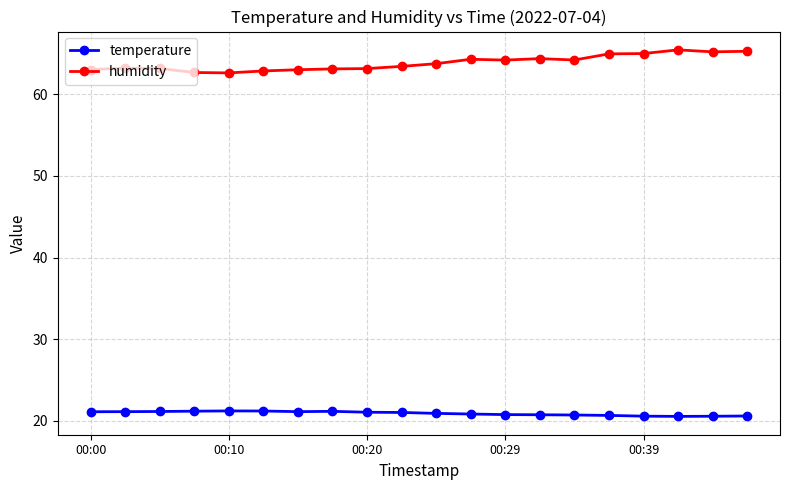

What is the value of the temperature point at the 5th from the left?

21.2